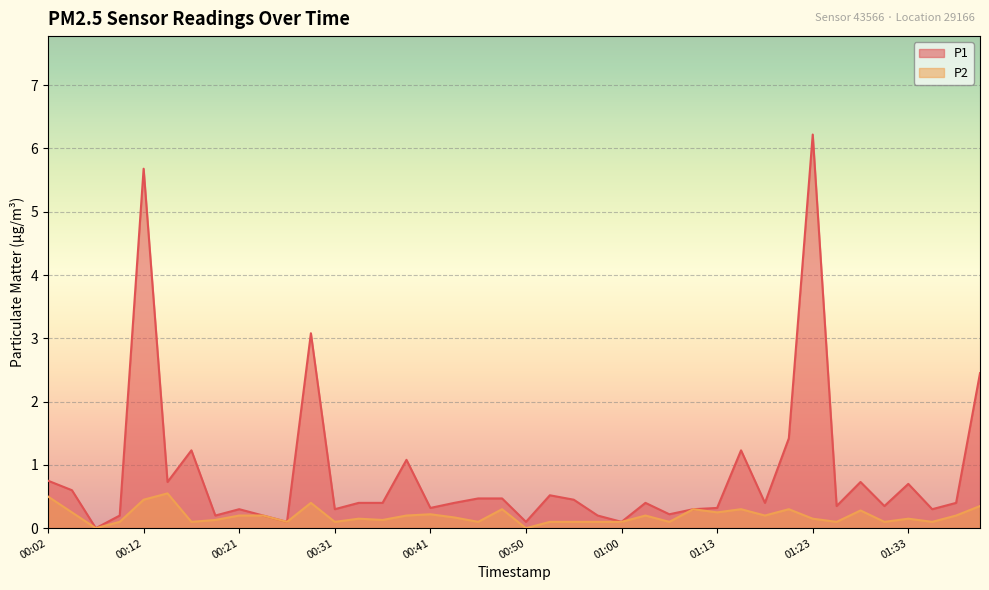

What are all the series names shown in the legend?

P1, P2